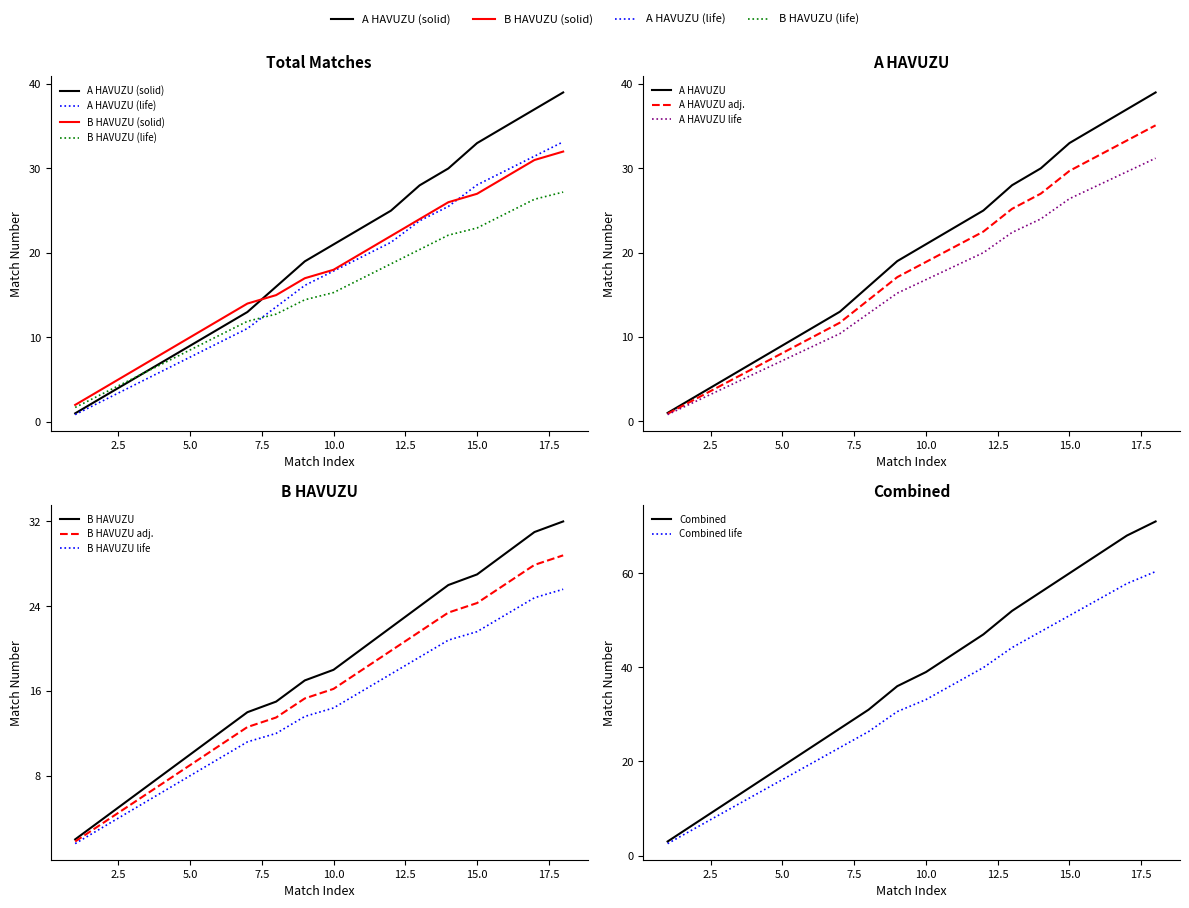

Which series has the largest total across all categories?

A HAVUZU